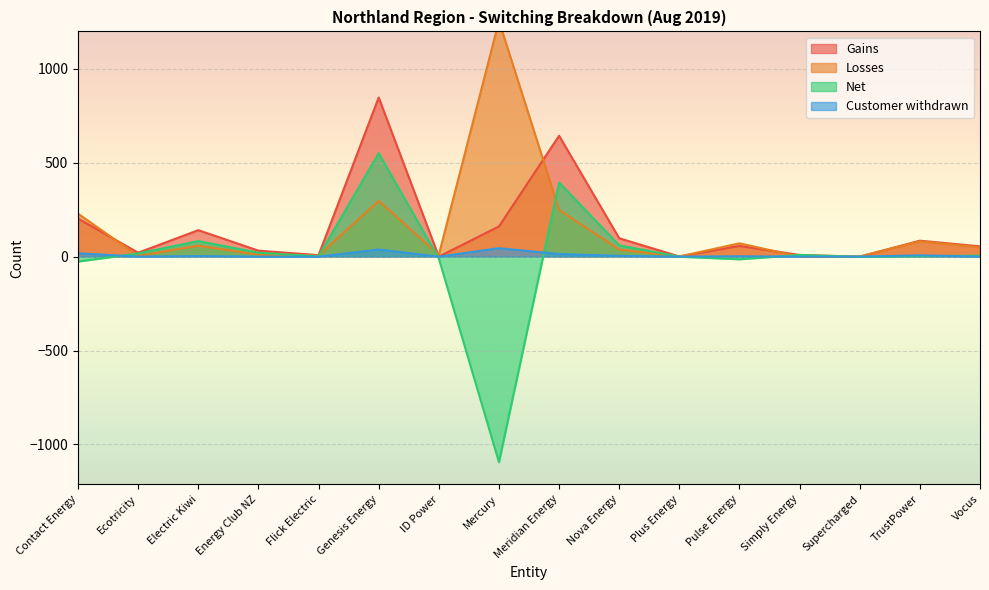

At Flick Electric, list the series in order from smallest to largest.

Customer withdrawn, Net, Losses, Gains